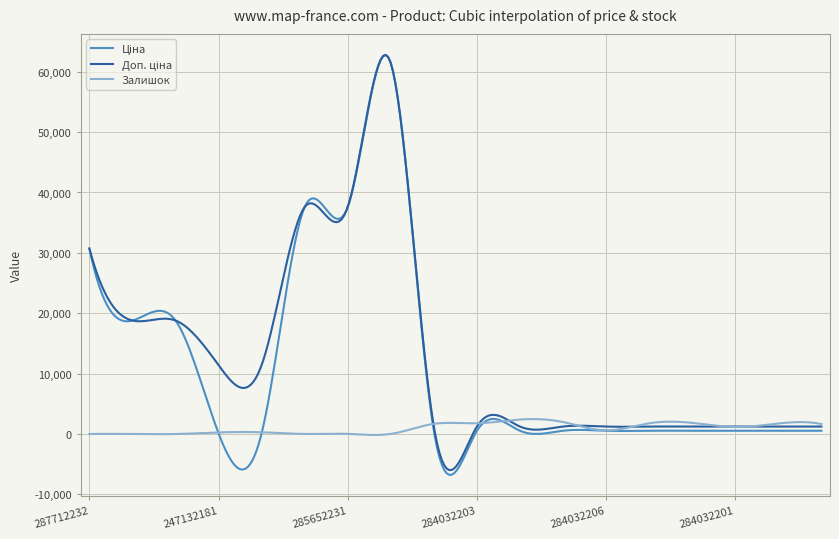

How many lines are shown in the chart?

3